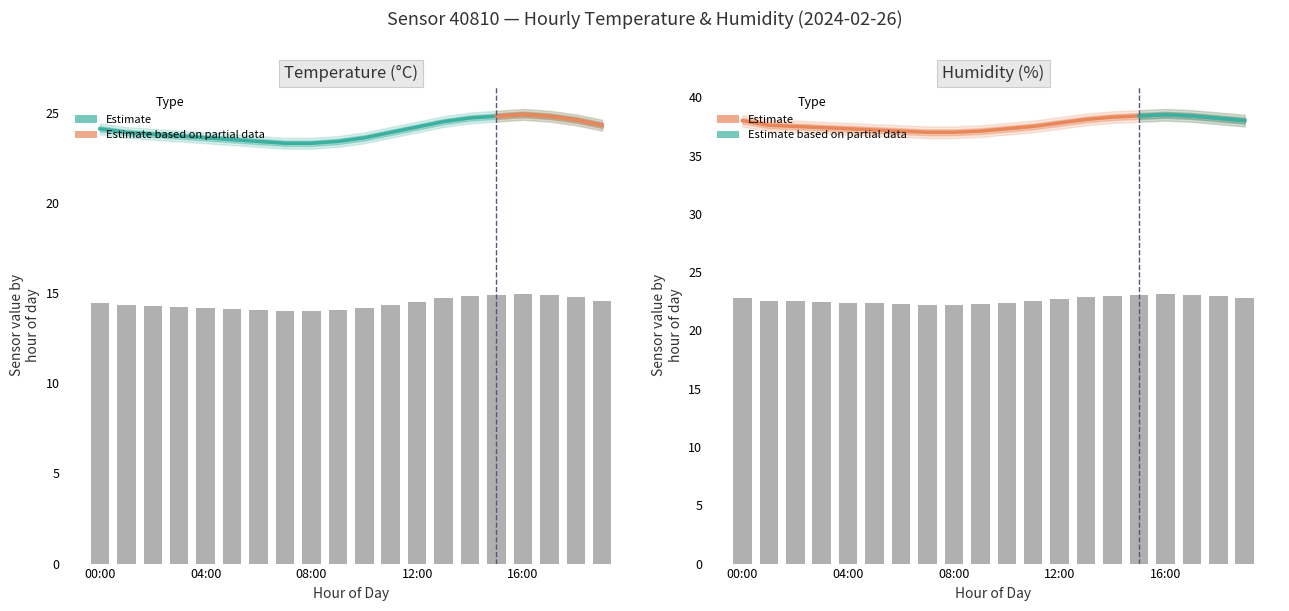

What is the difference between the temperature_lower values at 19:00 and 03:00?

0.6